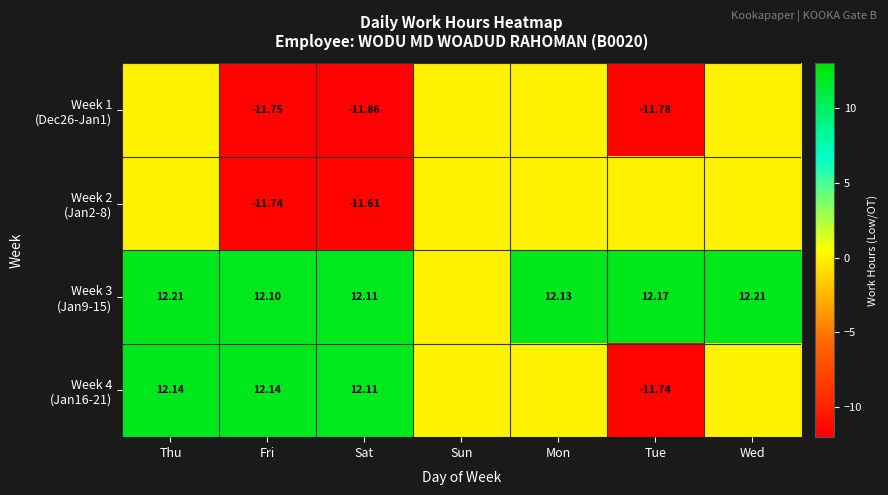

At which category is the sum across all series the highest?

Thu